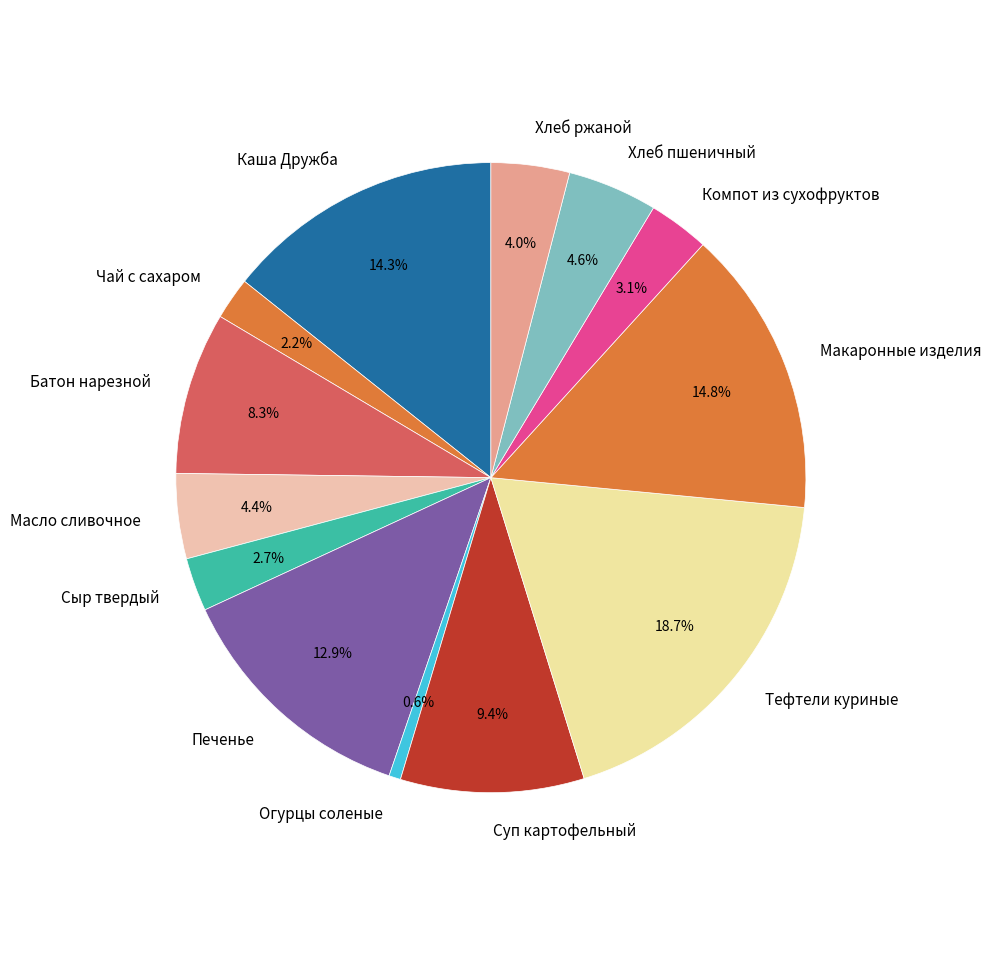

Does Макаронные изделия represent more than half of the total?

No